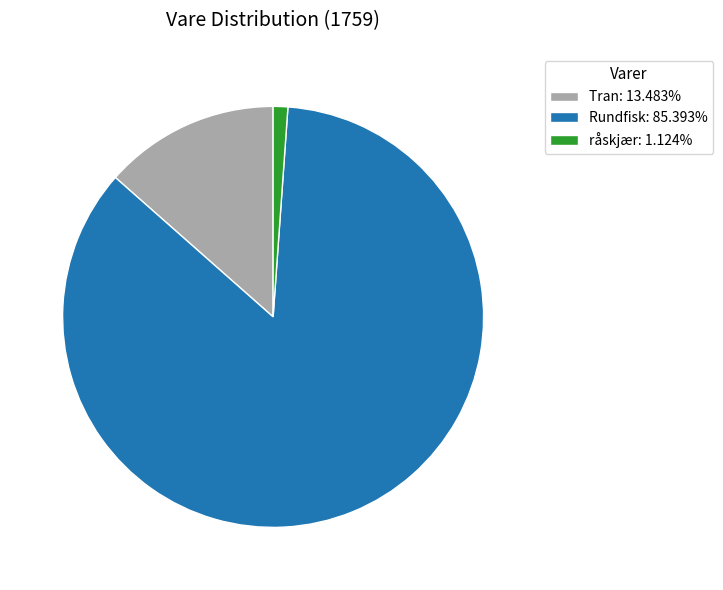

Approximately how many times larger is the value at Tran: 13.483% compared to råskjær: 1.124%?

12.0